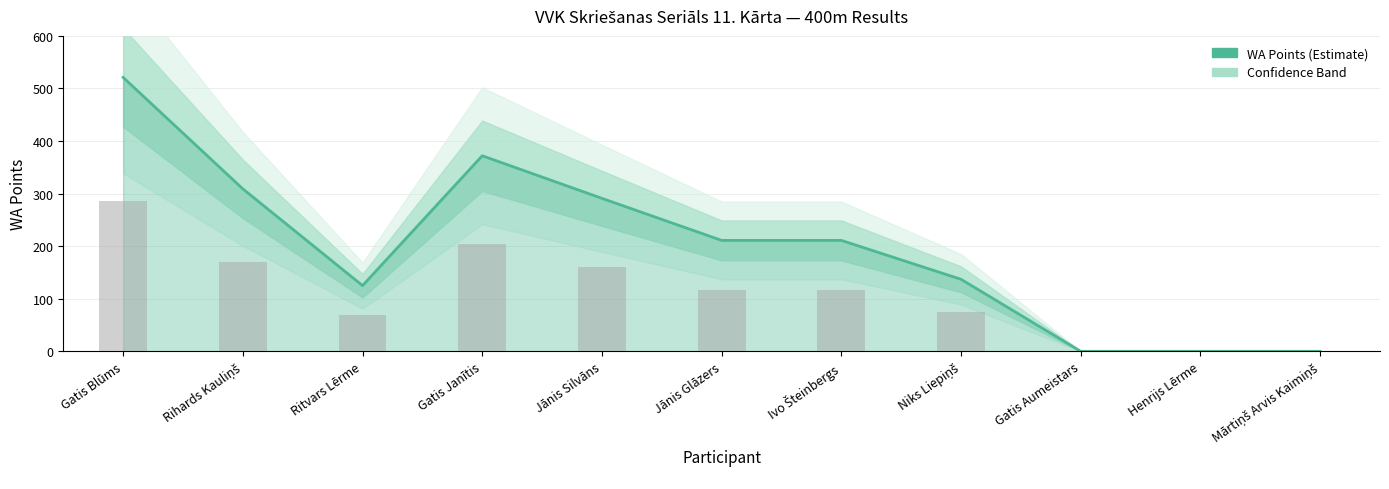

What position from the right is Mārtiņš Arvis Kaimiņš?

1